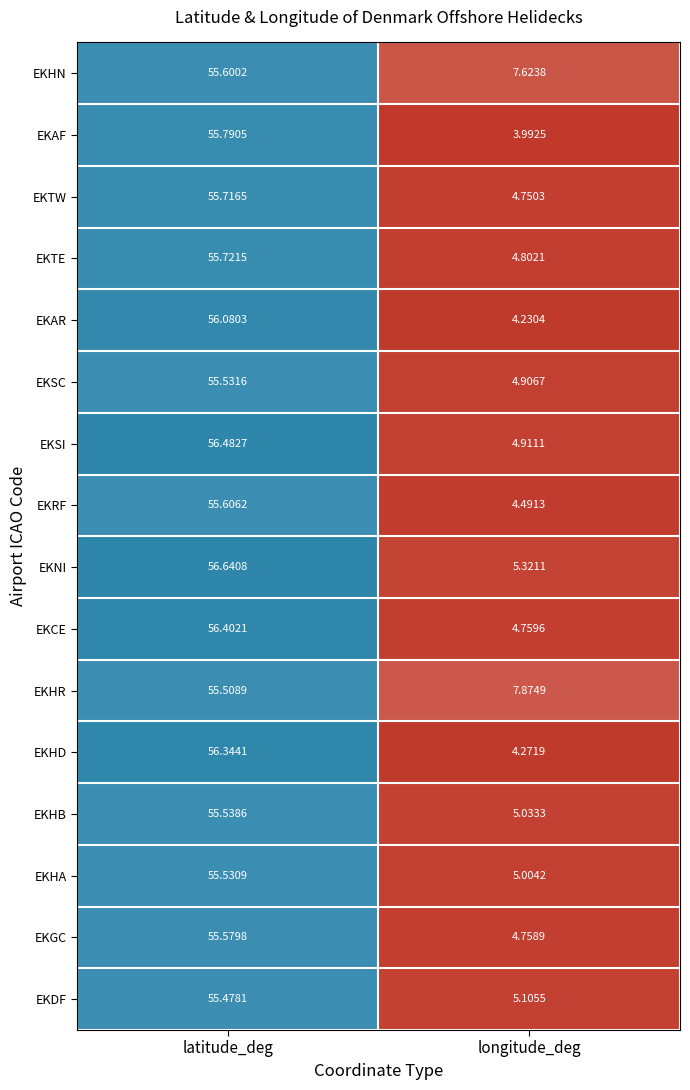

List the series in order of their peak value, highest first.

EKNI, EKSI, EKCE, EKHD, EKAR, EKAF, EKTE, EKTW, EKRF, EKHN, EKGC, EKHB, EKSC, EKHA, EKHR, EKDF